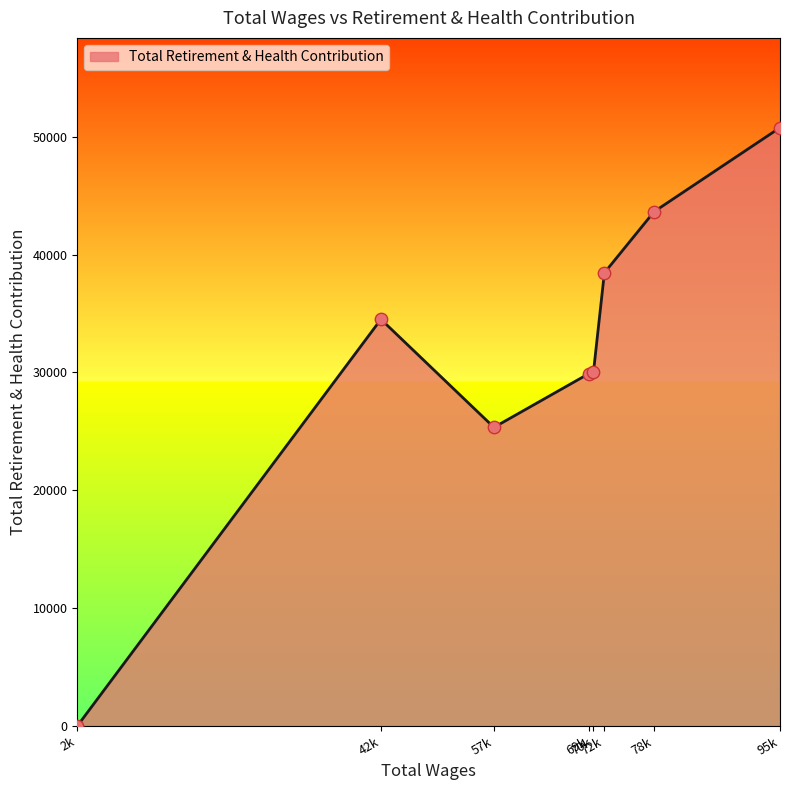

What is the average value?

31581